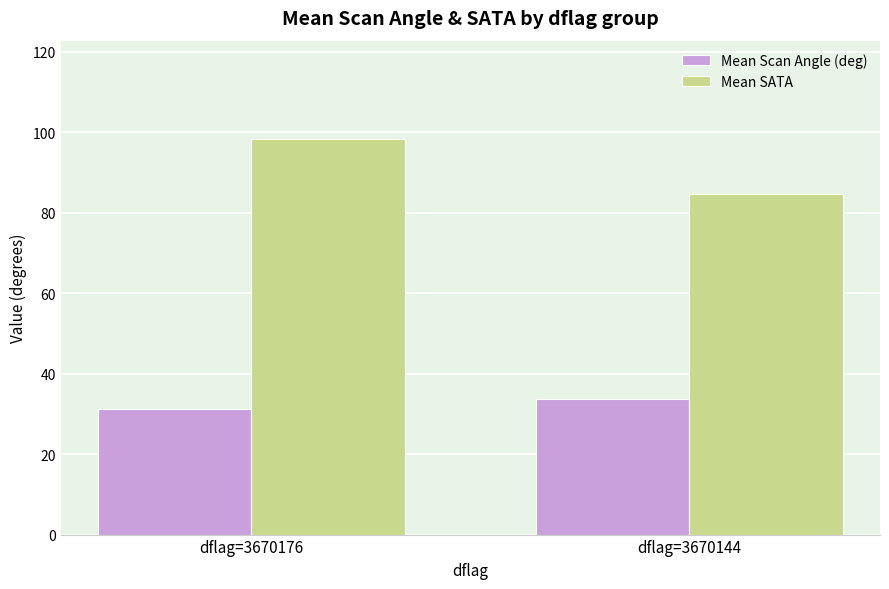

Where is Mean SATA nearest to the value 91?

dflag=3670144